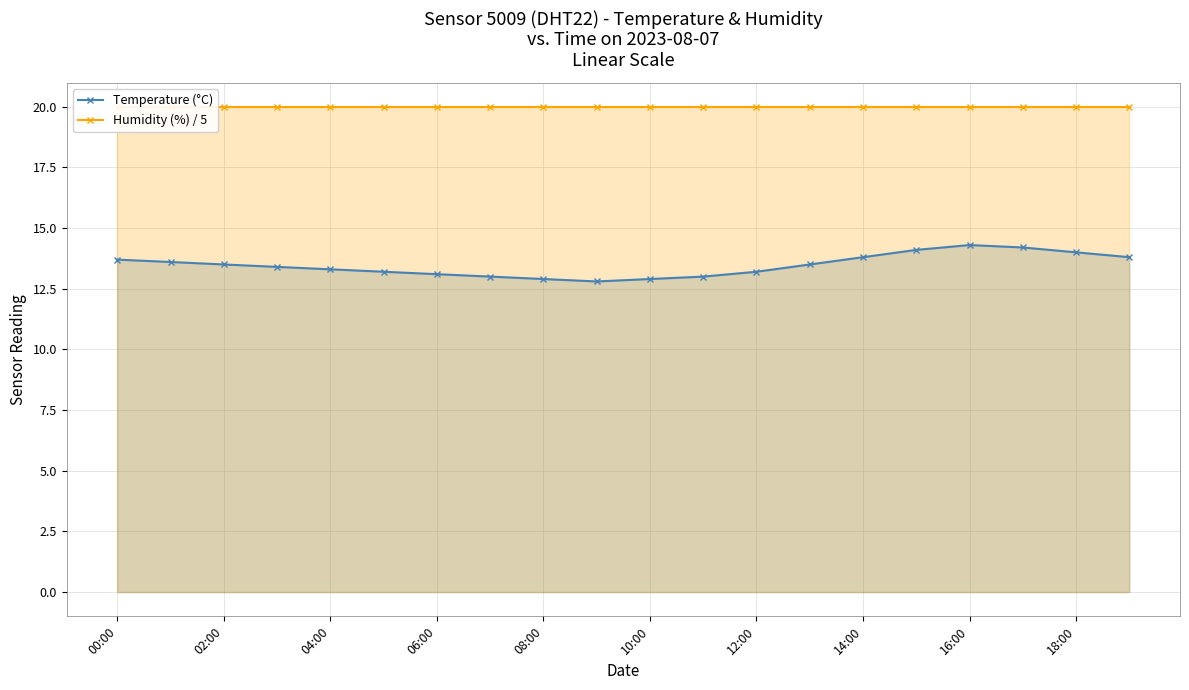

What is the average value of the Temperature (°C) series?

13.5